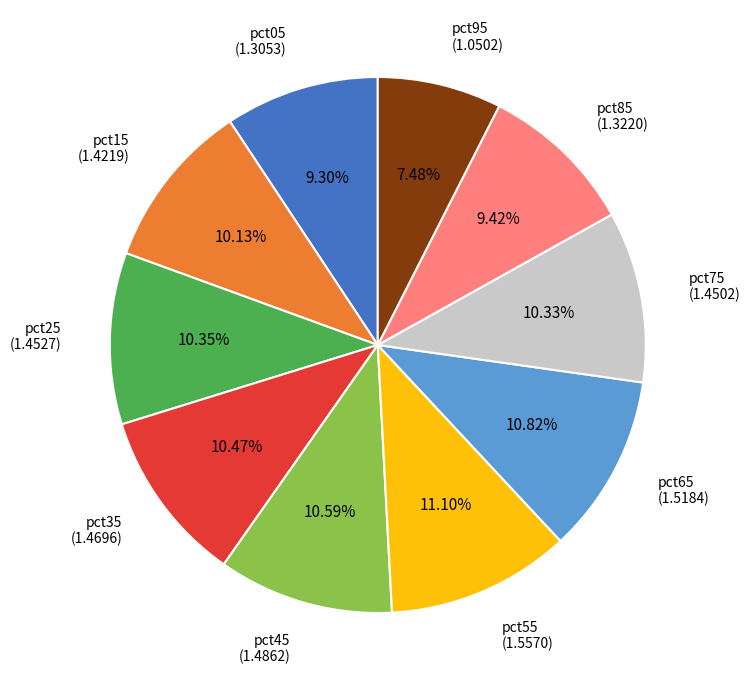

What percentage do pct35 and pct45 together represent?

21.1%